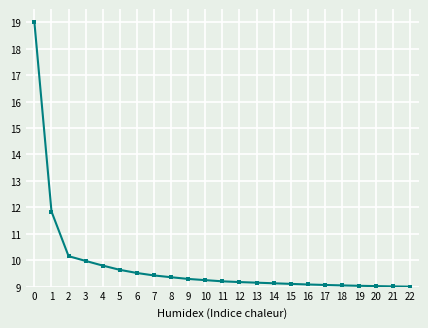

Approximately how many times larger is the value at 6 compared to 16?

1.0